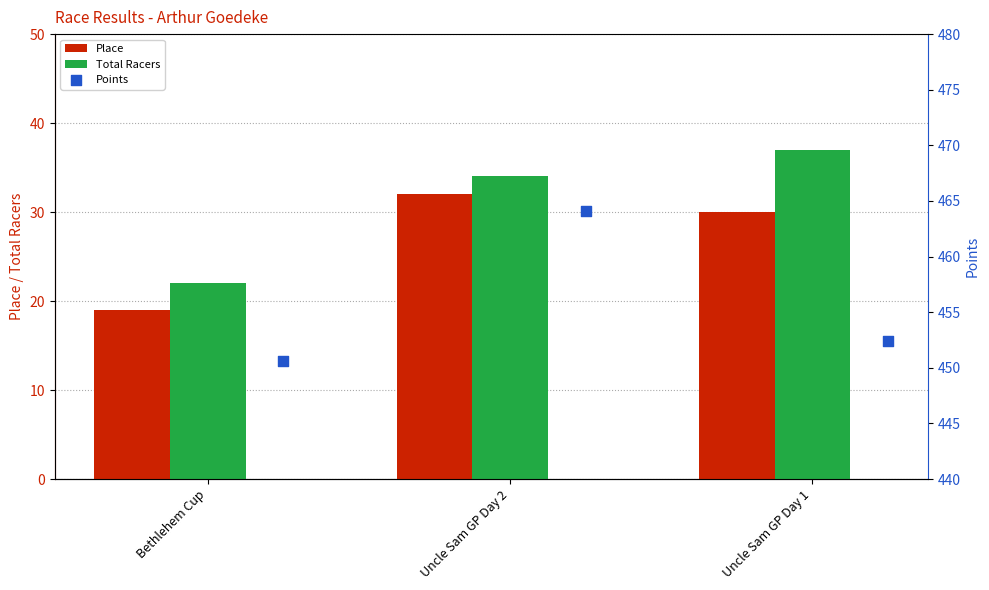

What value does the Total Racers series have at Bethlehem Cup?

22